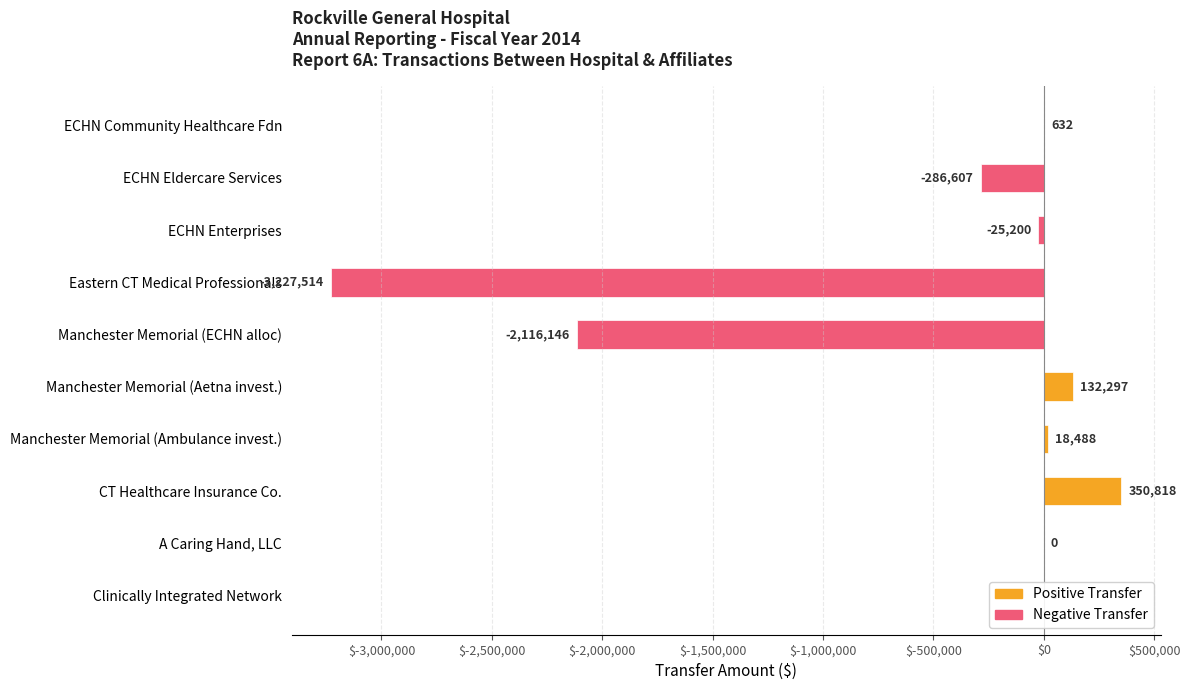

What is the change in value from ECHN Community Healthcare Fdn to ECHN Eldercare Services?

-287239